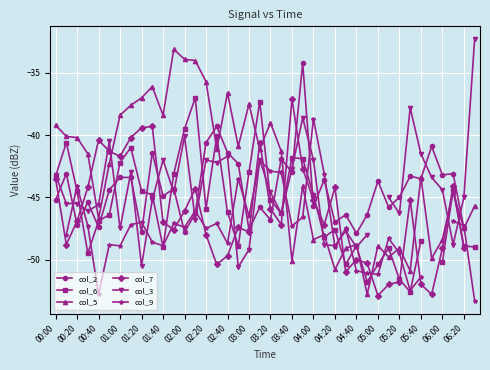

What is the difference between the maximum and minimum values in the col_2 series?

13.7